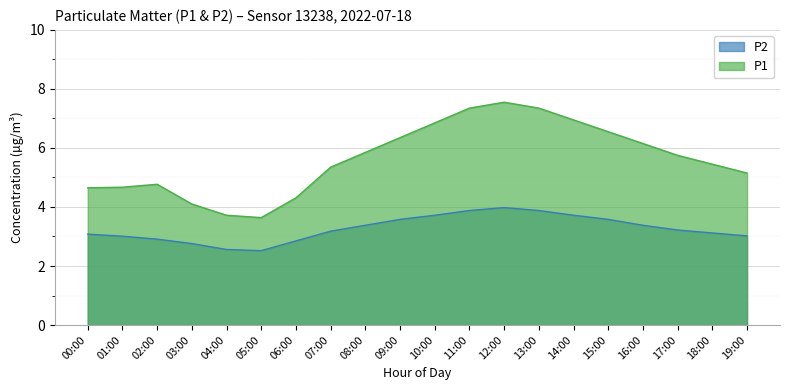

How many data points does each series have?

20